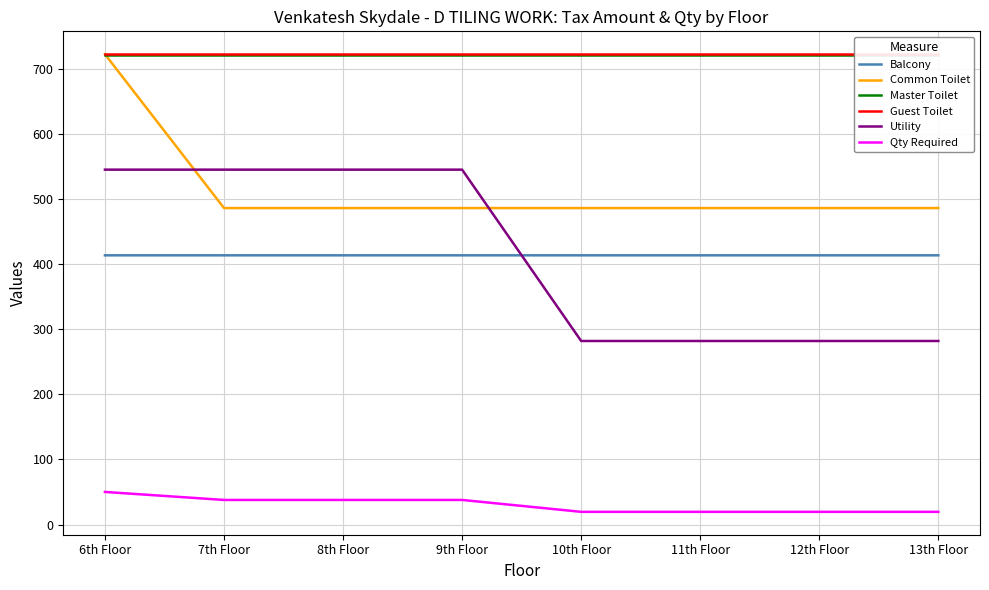

At which category does the chart reach its minimum across all series?

10th Floor